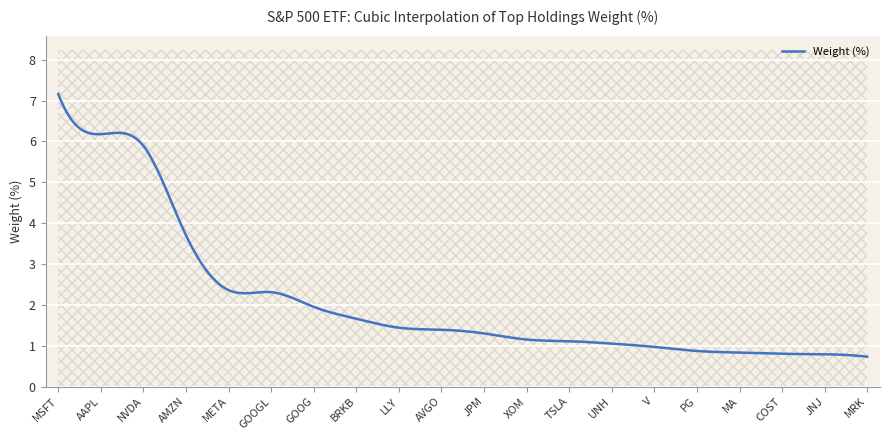

At which category does the chart reach its peak across all series?

MSFT